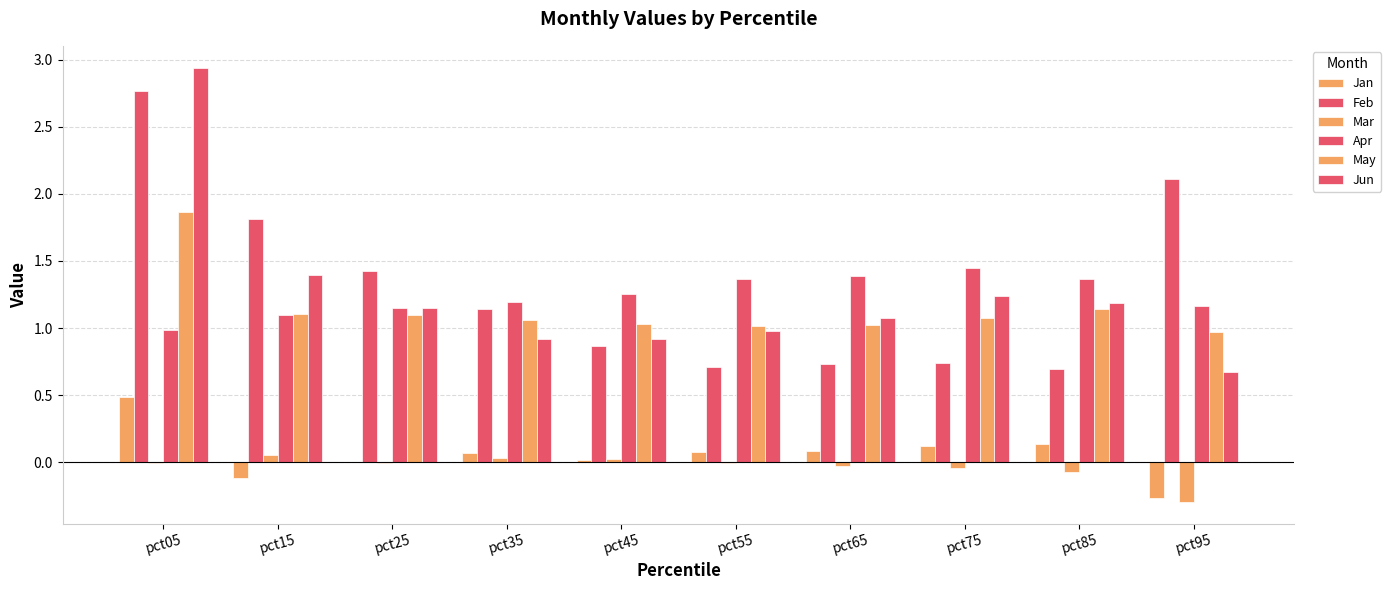

Where is May nearest to the value 1?

pct55